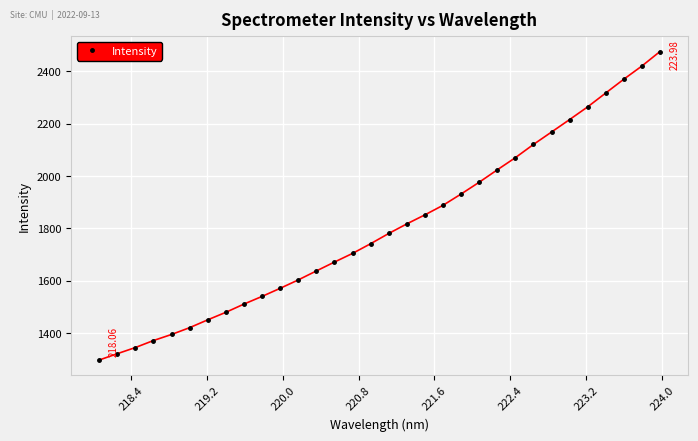

What is the difference between the second highest and minimum values?

1123.9